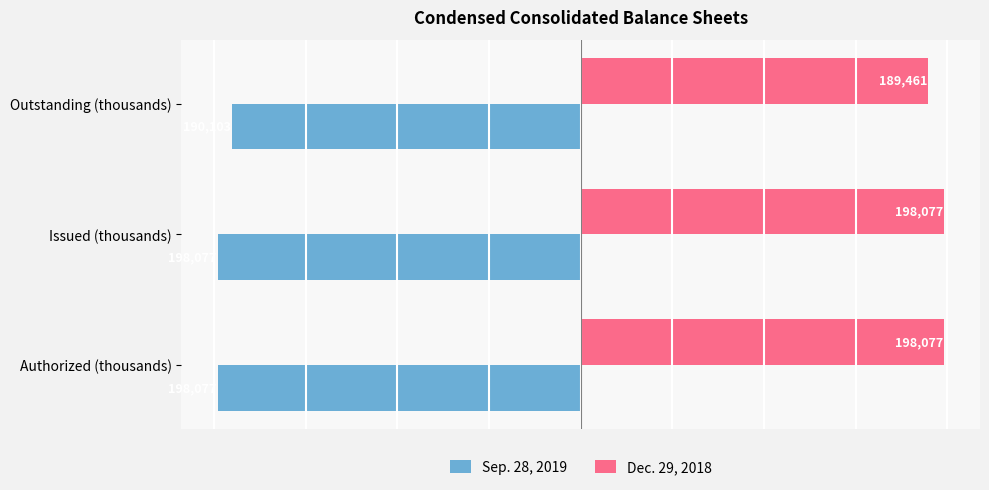

Which series has the largest range (max minus min)?

Dec. 29, 2018